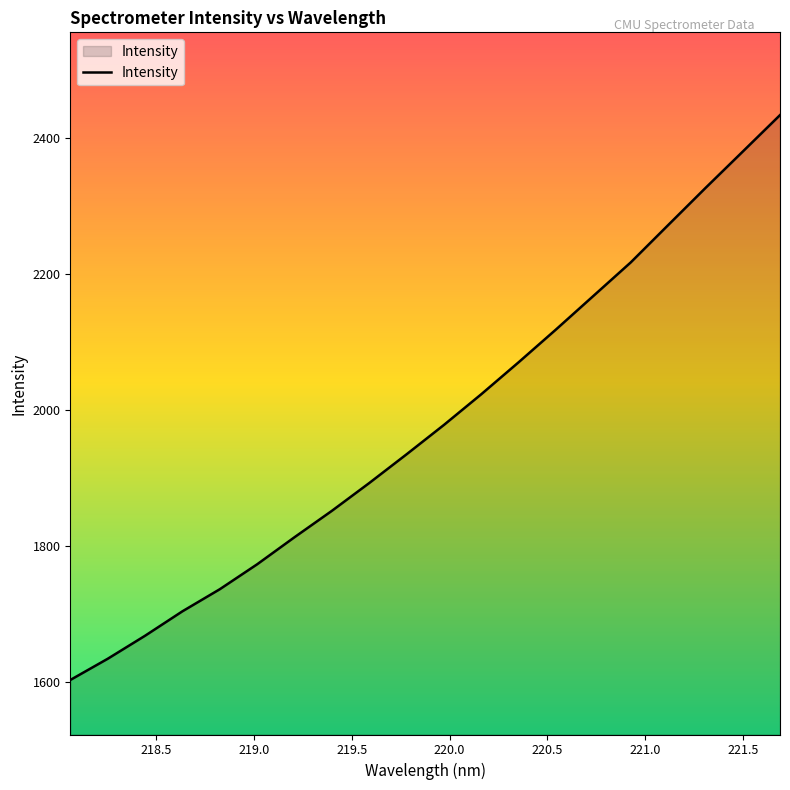

What is the maximum value shown in the chart?

2433.6